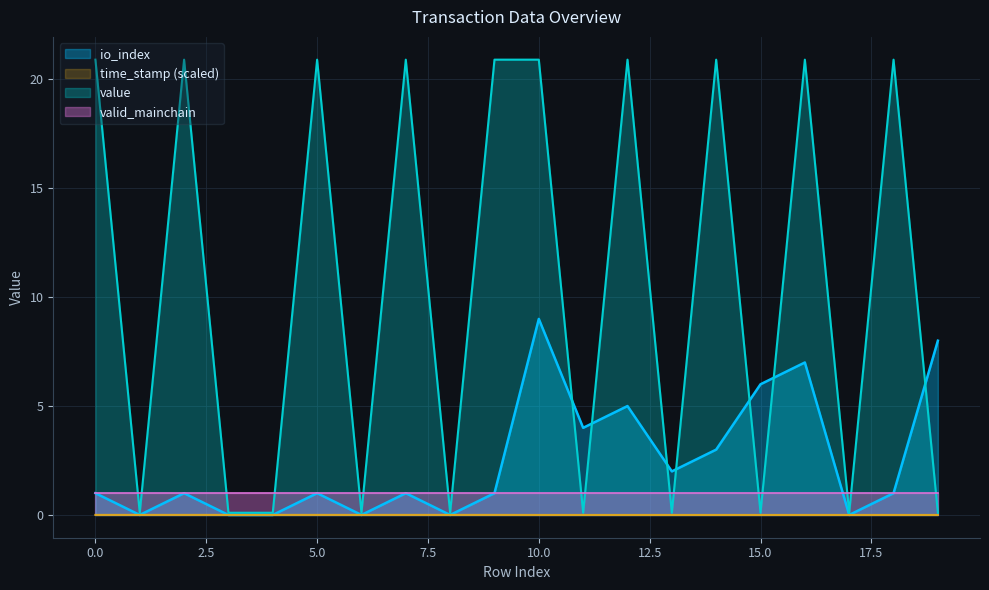

Which series has the largest total across all categories?

value